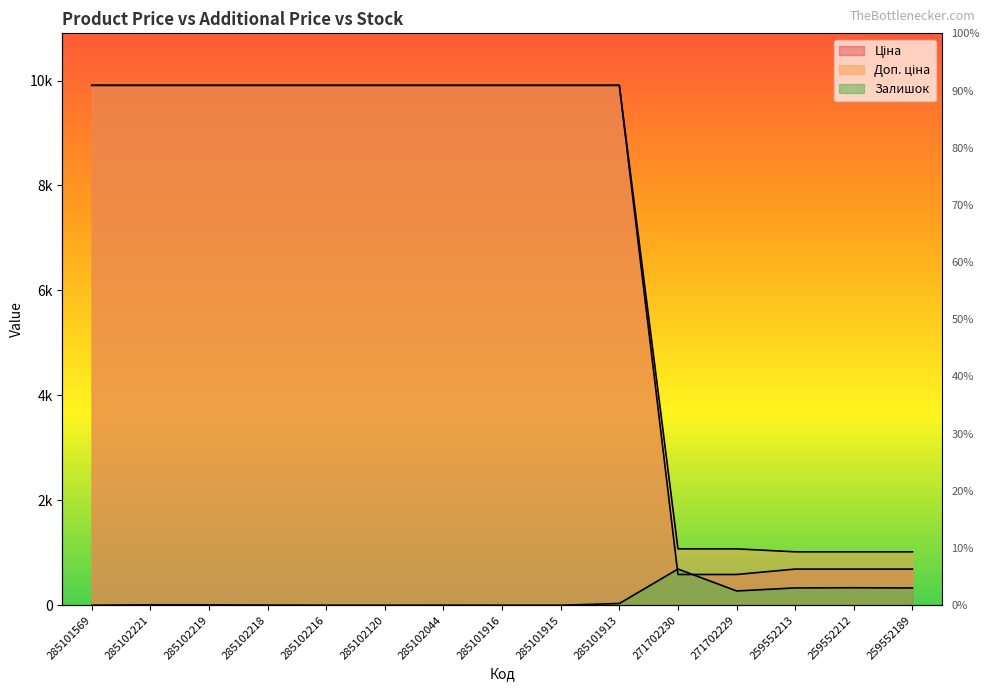

Reading left to right, list all the values displayed in this chart.

Ціна: 285101569=9908.5	285102221=9908.5	285102219=9908.5	285102218=9908.5	285102216=9908.5	285102120=9908.5	285102044=9908.5	285101916=9908.5	285101915=9908.5	285101913=9908.5	271702230=586.0	271702229=586.0	259552213=689.1	259552212=689.1	259552189=689.1
Доп. ціна: 285101569=9908.5	285102221=9908.5	285102219=9908.5	285102218=9908.5	285102216=9908.5	285102120=9908.5	285102044=9908.5	285101916=9908.5	285101915=9908.5	285101913=9908.5	271702230=1074.5	271702229=1074.5	259552213=1017.8	259552212=1017.8	259552189=1017.8
Залишок: 285101569=0.0	285102221=8.0	285102219=7.0	285102218=3.0	285102216=0.0	285102120=0.0	285102044=1.0	285101916=0.0	285101915=0.0	285101913=33.0	271702230=690.0	271702229=272.0	259552213=330.0	259552212=333.0	259552189=329.0